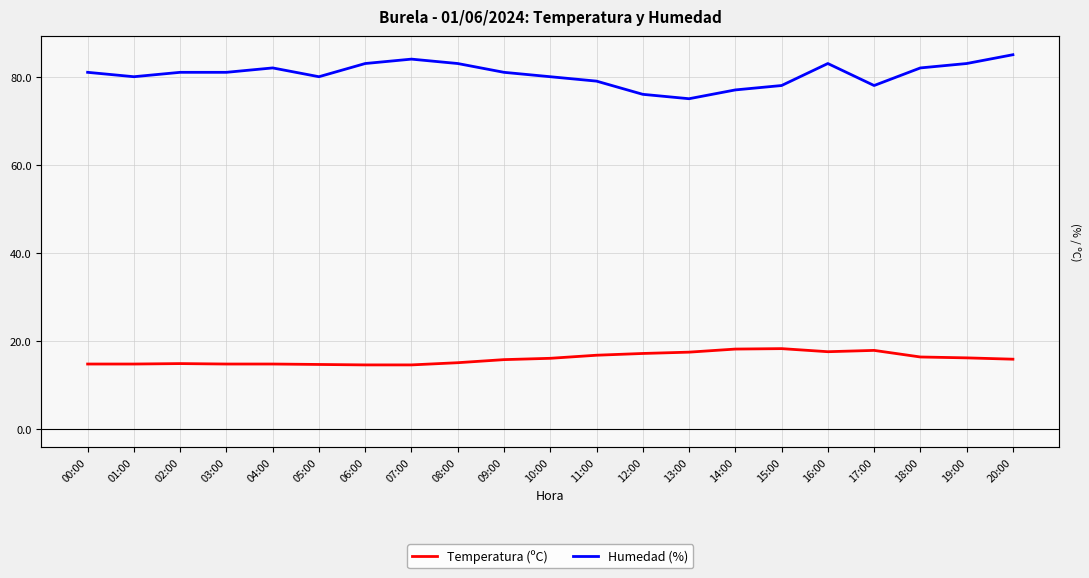

At which category does the chart reach its peak across all series?

20:00